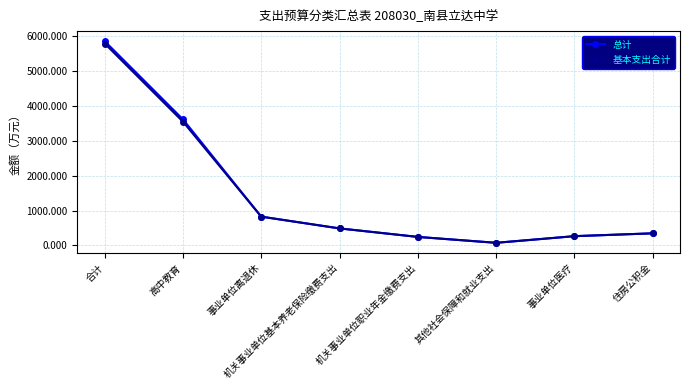

How many lines are shown in the chart?

2